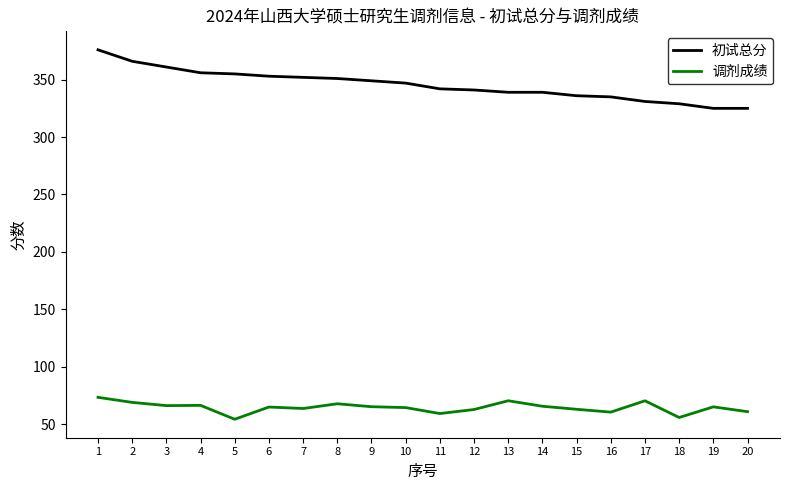

True or false: 调剂成绩 and 初试总分 intersect in this chart.

False